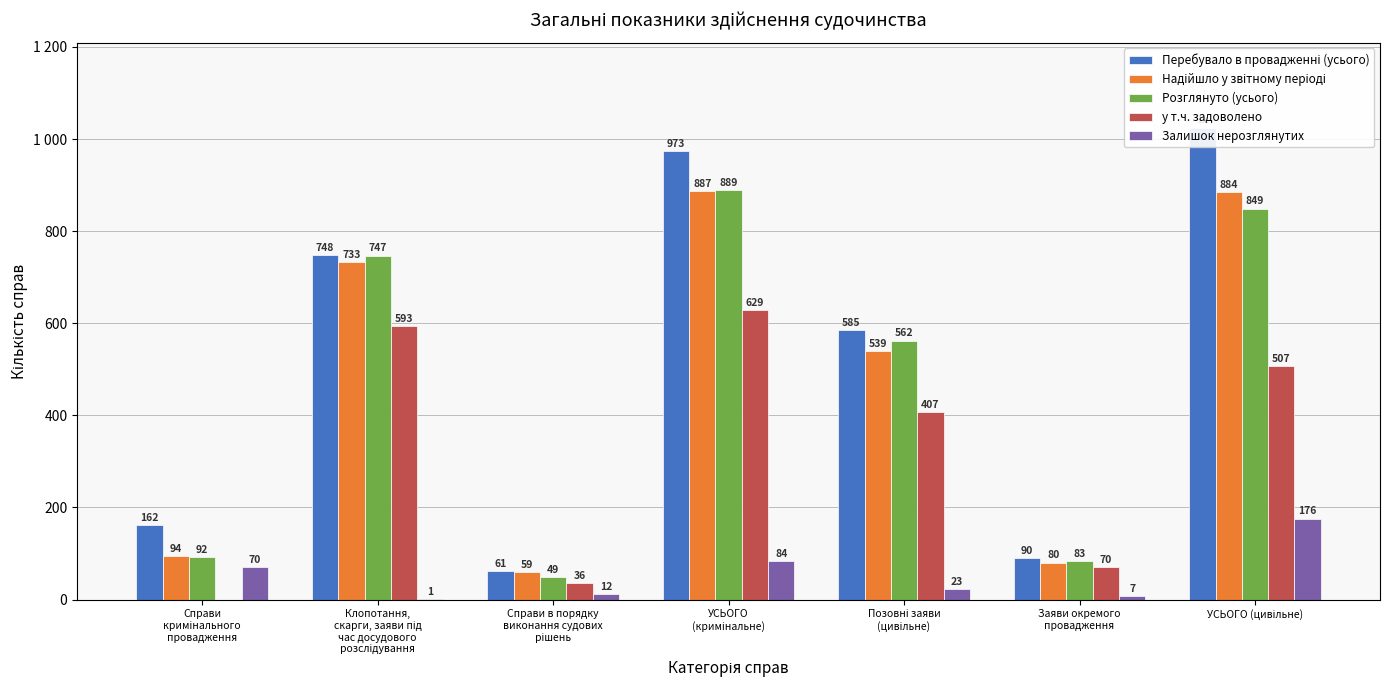

How many bars are there in total?

35